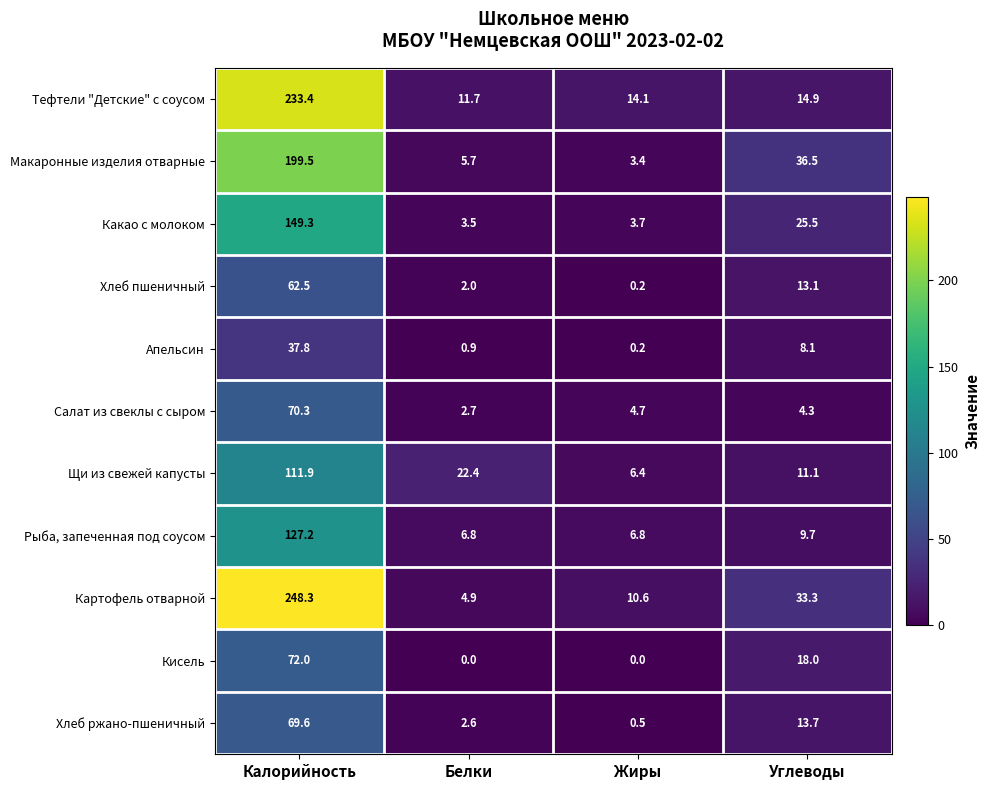

What is the sum of the Рыба, запеченная под соусом values at Жиры and Углеводы?

16.5